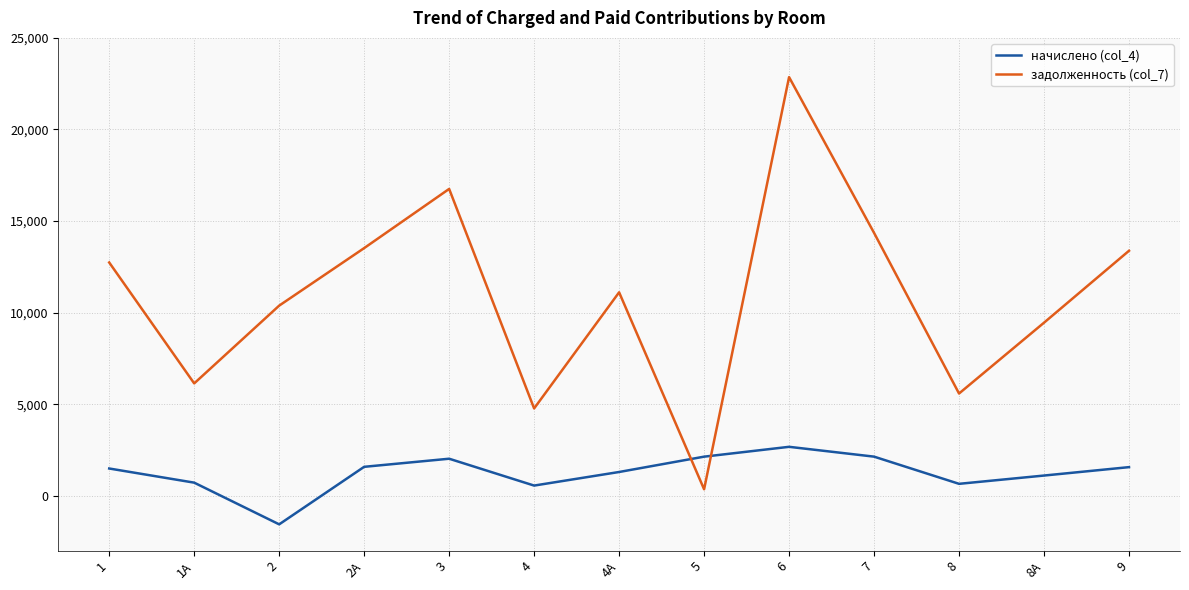

At how many categories does at least one series exceed 19676?

1